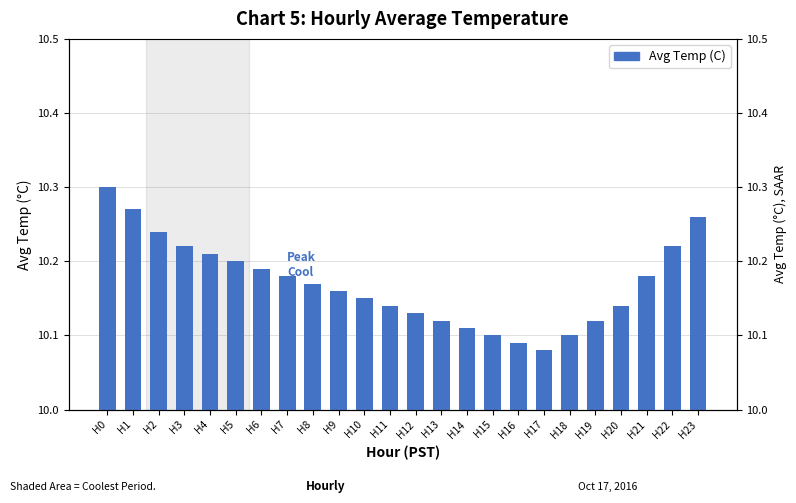

True or false: the data shows 17.4 at H10.

False